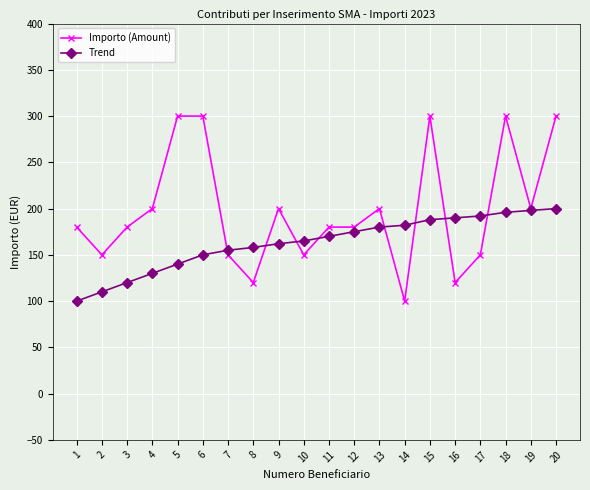

How many data points in Importo (Amount) are less than 180?

7